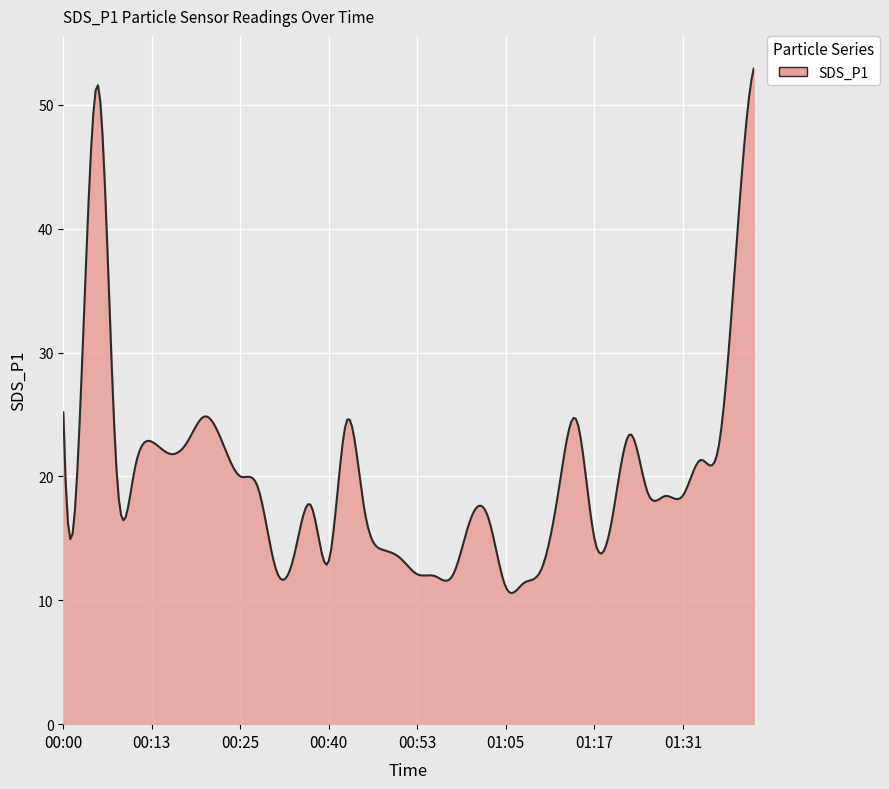

What is the minimum value shown in the chart?

10.6